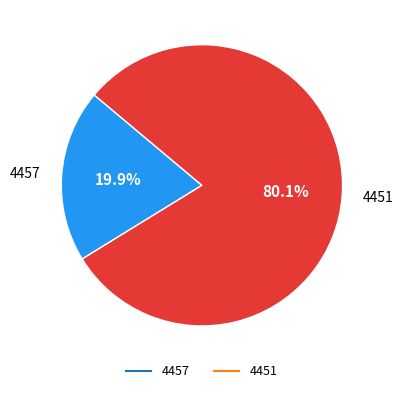

Rank the categories by value from highest to lowest.

4451, 4457